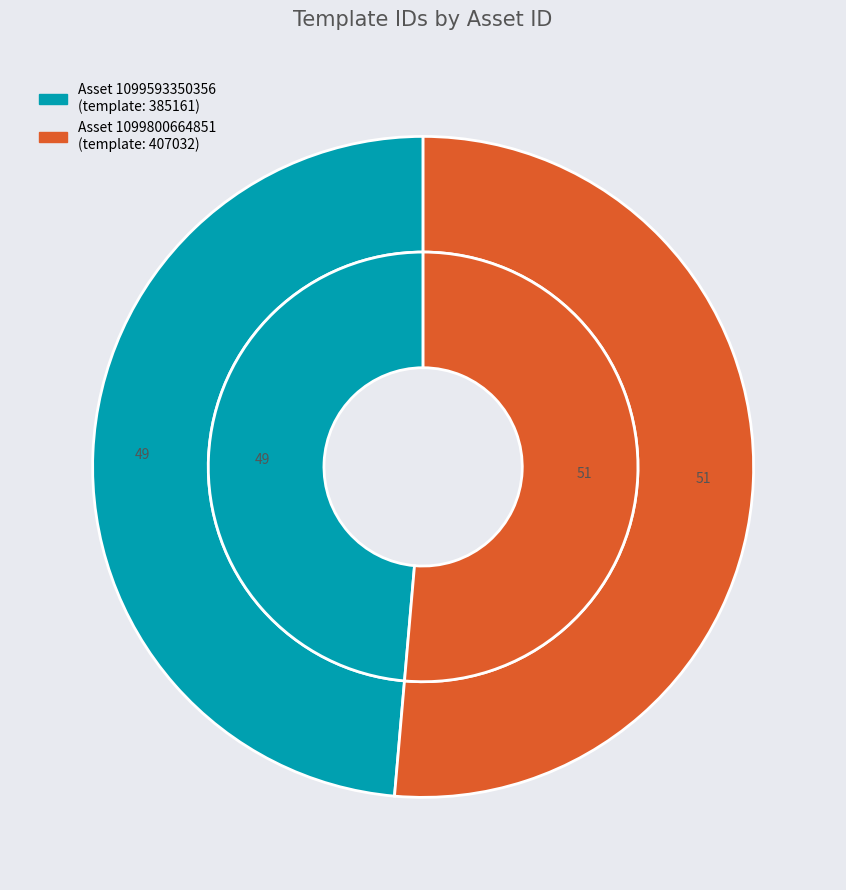

Is it true that 1099800664851 is 65% of the pie?

False